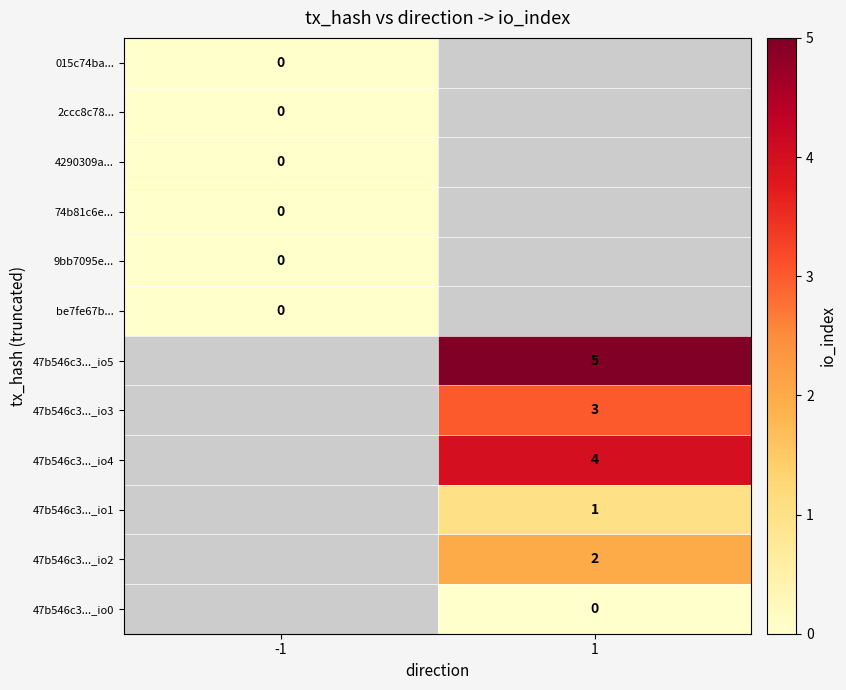

Is it true that 47b546c3..._io3 equals 1 at 1?

False